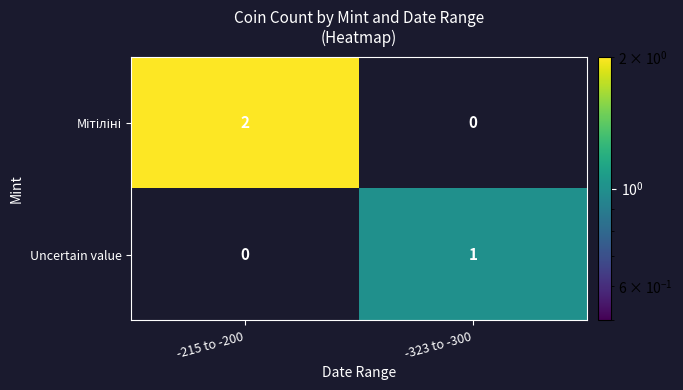

At which category is the sum across all series the highest?

-215 to -200